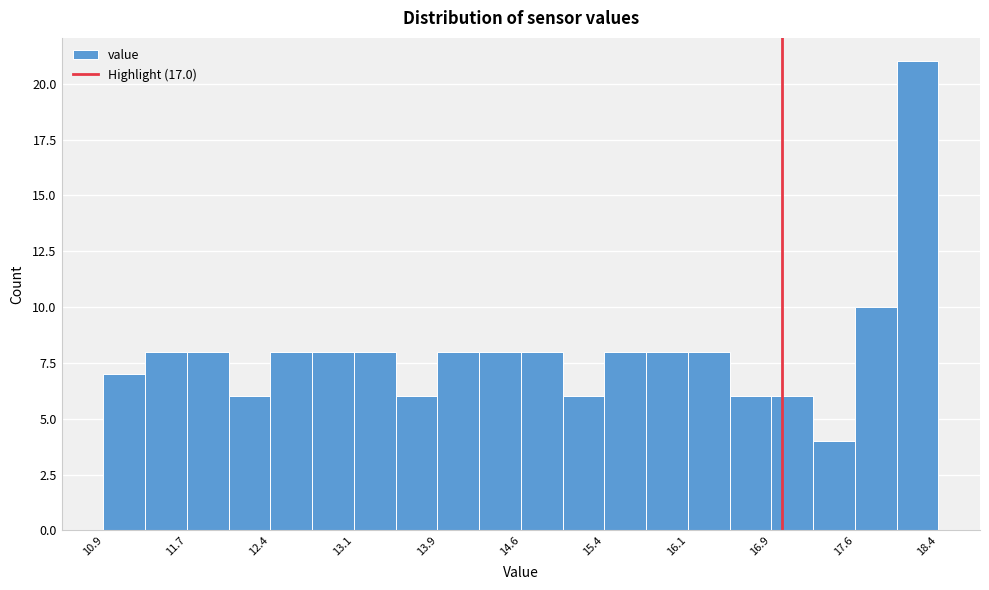

Around what value on the x-axis is the tallest bar? Give the approximate position of its centre, as read against the axis.

18.2